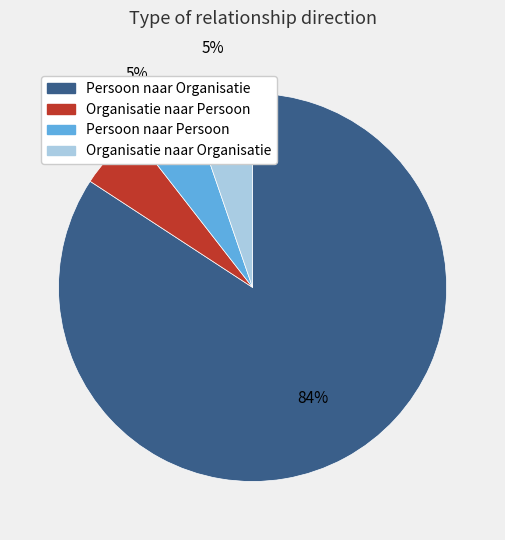

What is the largest slice in the pie chart?

Persoon naar Organisatie